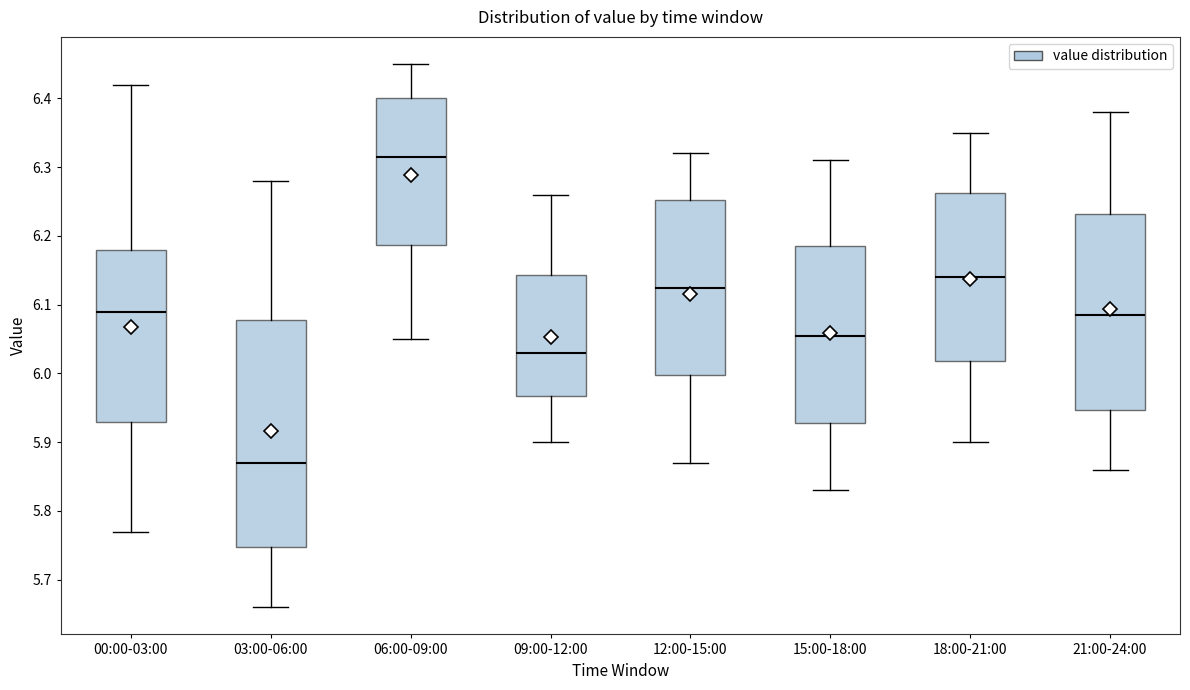

Reading left to right, transcribe this box plot: for each box, give where its median line is, the range the box spans, and where its two whiskers end, as read against the y-axis. The values are not printed on the chart, so give them approximately, as read against the axis.

00:00-03:00: median 6.09, box 5.93 to 6.18, whiskers 5.77 to 6.42
03:00-06:00: median 5.87, box 5.75 to 6.08, whiskers 5.66 to 6.28
06:00-09:00: median 6.32, box 6.19 to 6.40, whiskers 6.05 to 6.45
09:00-12:00: median 6.03, box 5.97 to 6.14, whiskers 5.90 to 6.26
12:00-15:00: median 6.13, box 6.00 to 6.25, whiskers 5.87 to 6.32
15:00-18:00: median 6.06, box 5.93 to 6.19, whiskers 5.83 to 6.31
18:00-21:00: median 6.14, box 6.02 to 6.26, whiskers 5.90 to 6.35
21:00-24:00: median 6.09, box 5.95 to 6.23, whiskers 5.86 to 6.38